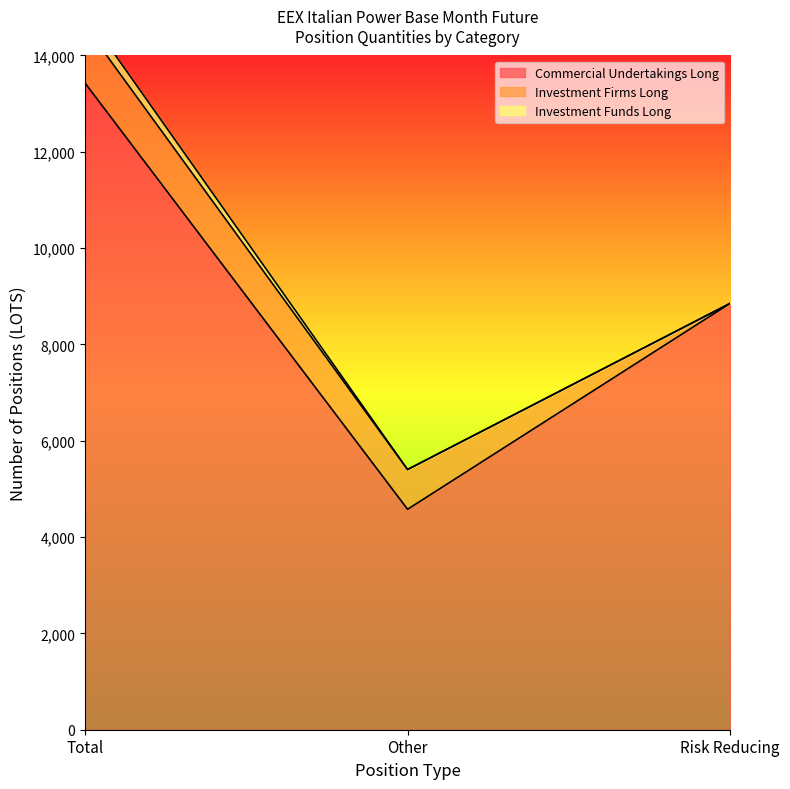

What position from the right is Total?

3